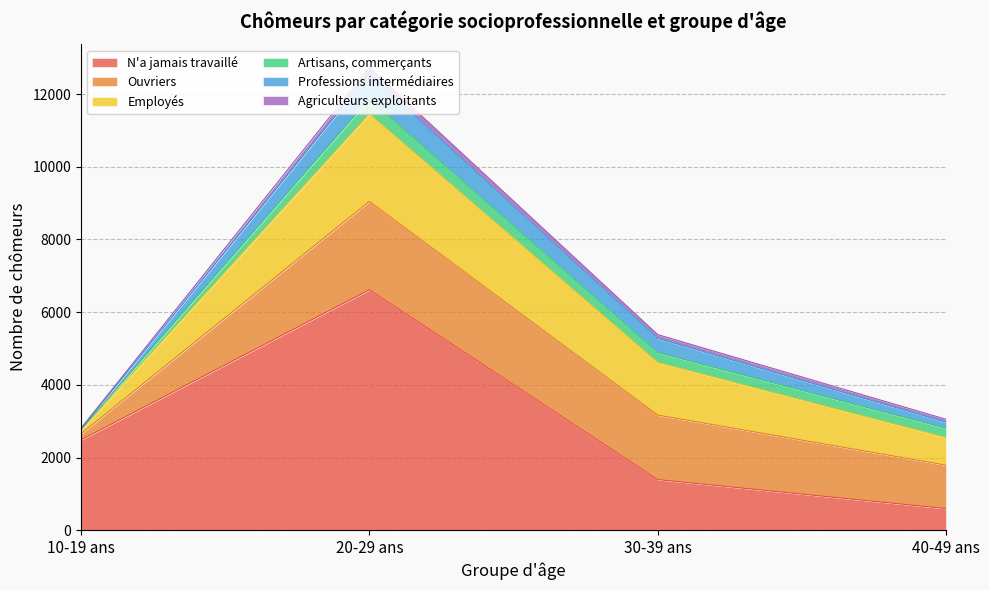

True or false: Ouvriers and Artisans, commerçants intersect in this chart.

False